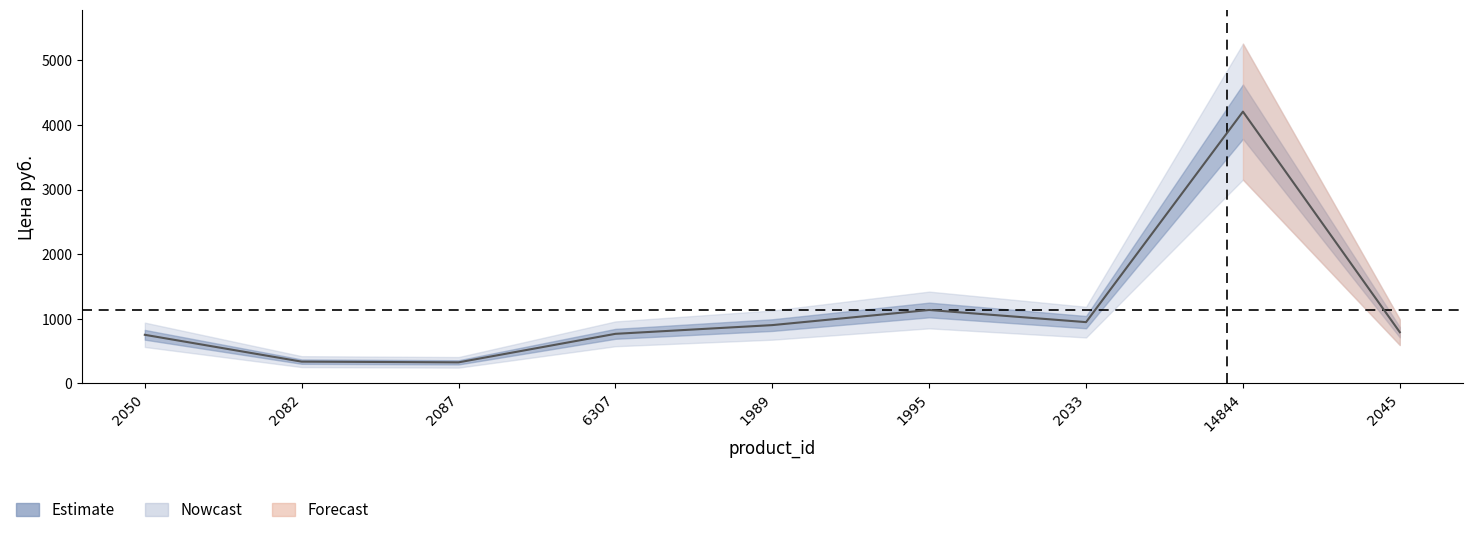

Between 14844 and 6307, which is larger?

14844